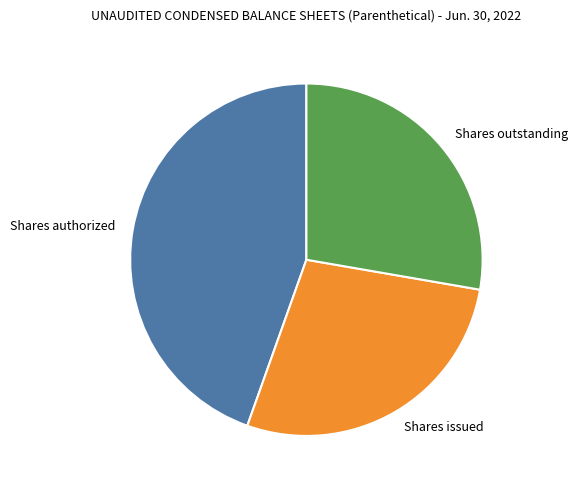

Is it true that Shares issued is 21% of the pie?

False